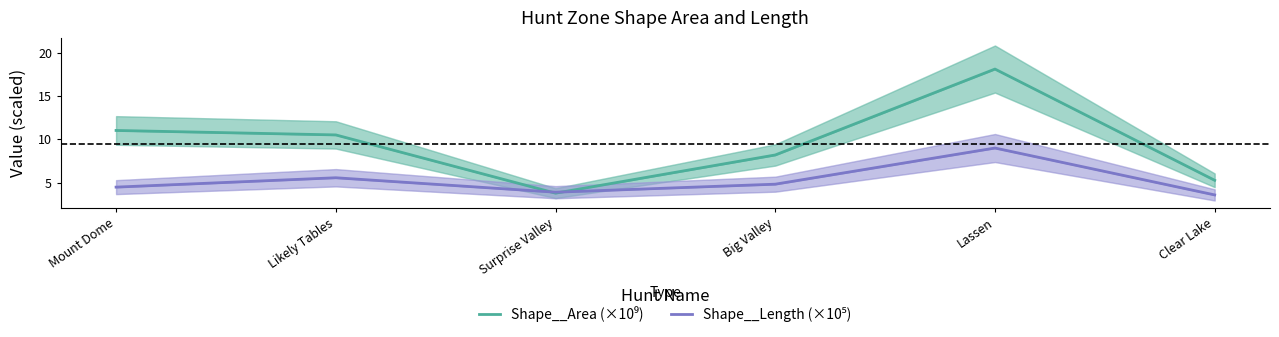

Between Likely Tables and Mount Dome, which is larger?

Mount Dome